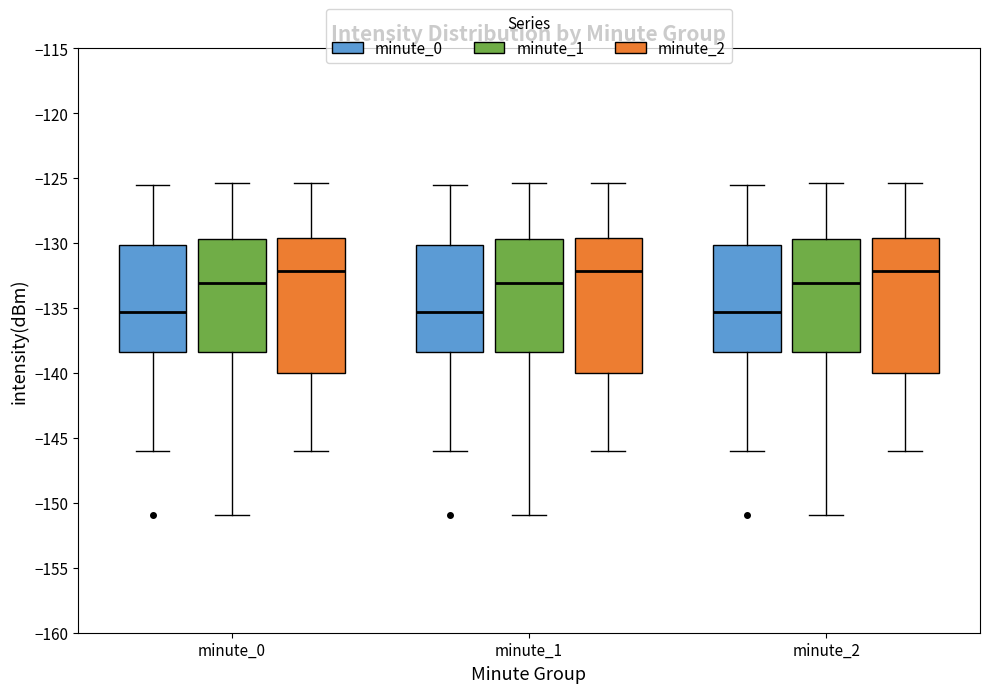

Where is the lower edge of the box for minute_2 (minute_1) on the y-axis? The values are not printed on the chart, so give them approximately, as read against the axis.

-138.5